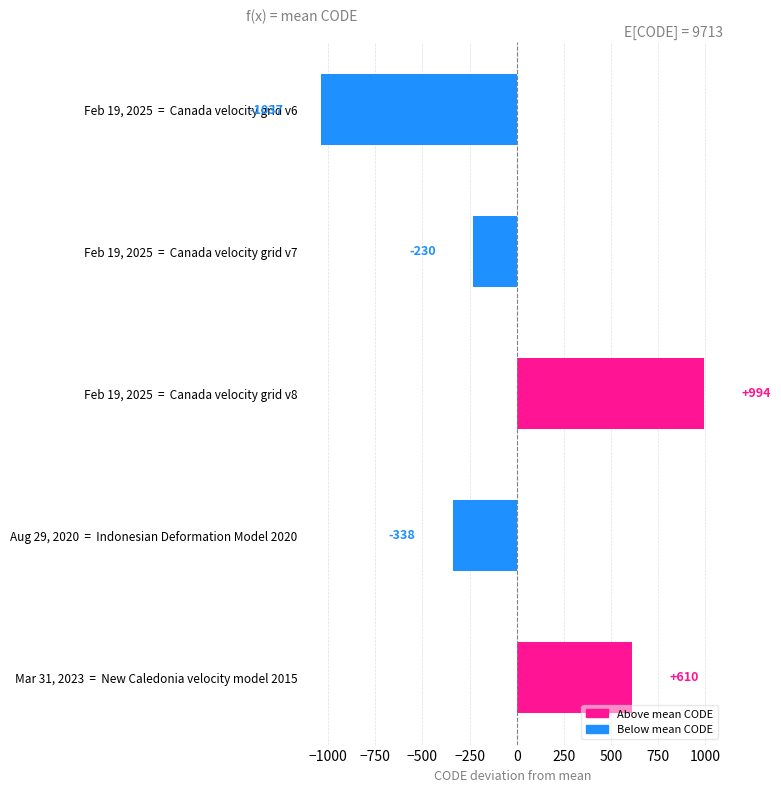

The chart shows a value of 610.2 at Mar 31, 2023  =  New Caledonia velocity model 2015. True or false?

True